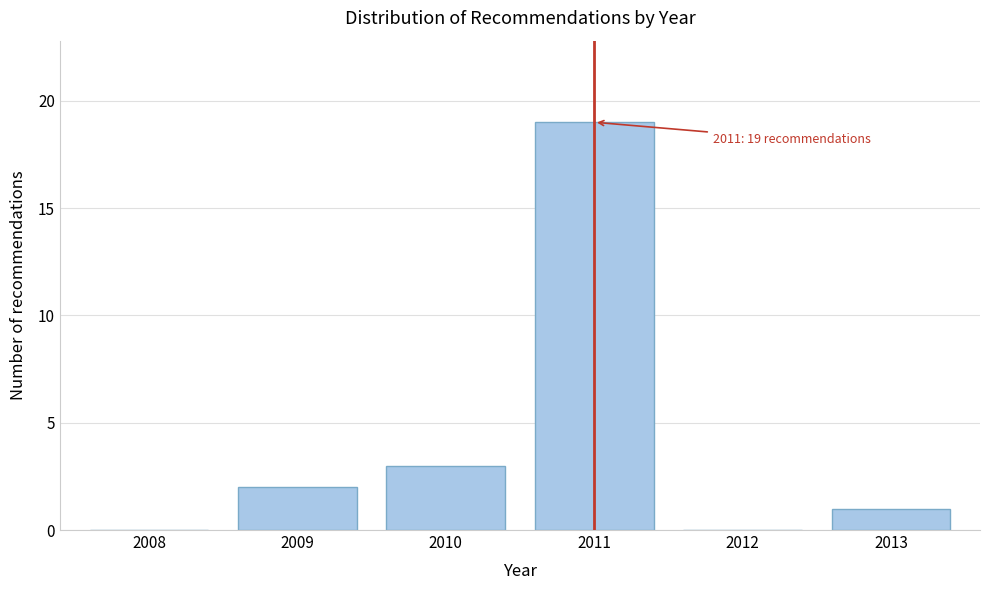

Reading left to right, what are all the values shown in this chart?

2008=0	2009=2	2010=3	2011=19	2012=0	2013=1